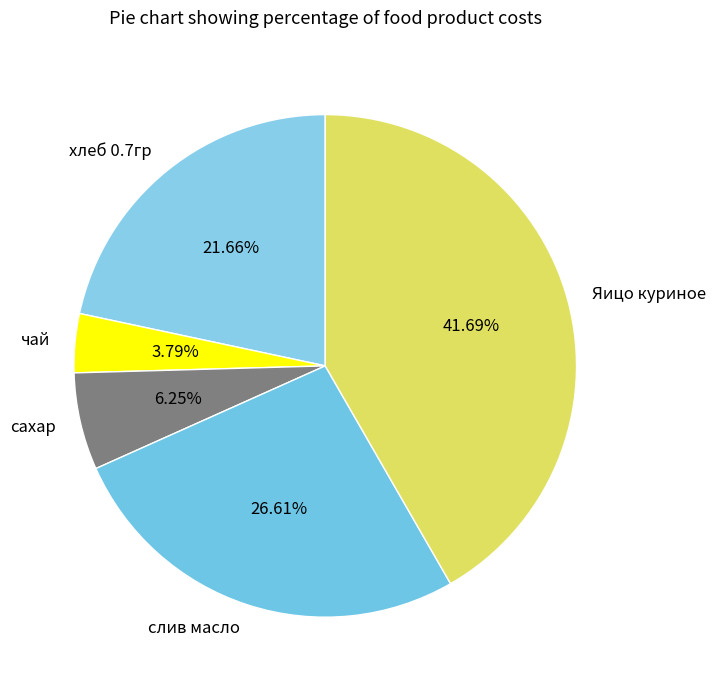

To the nearest percent, what is the difference between the largest and smallest slice percentages?

38%